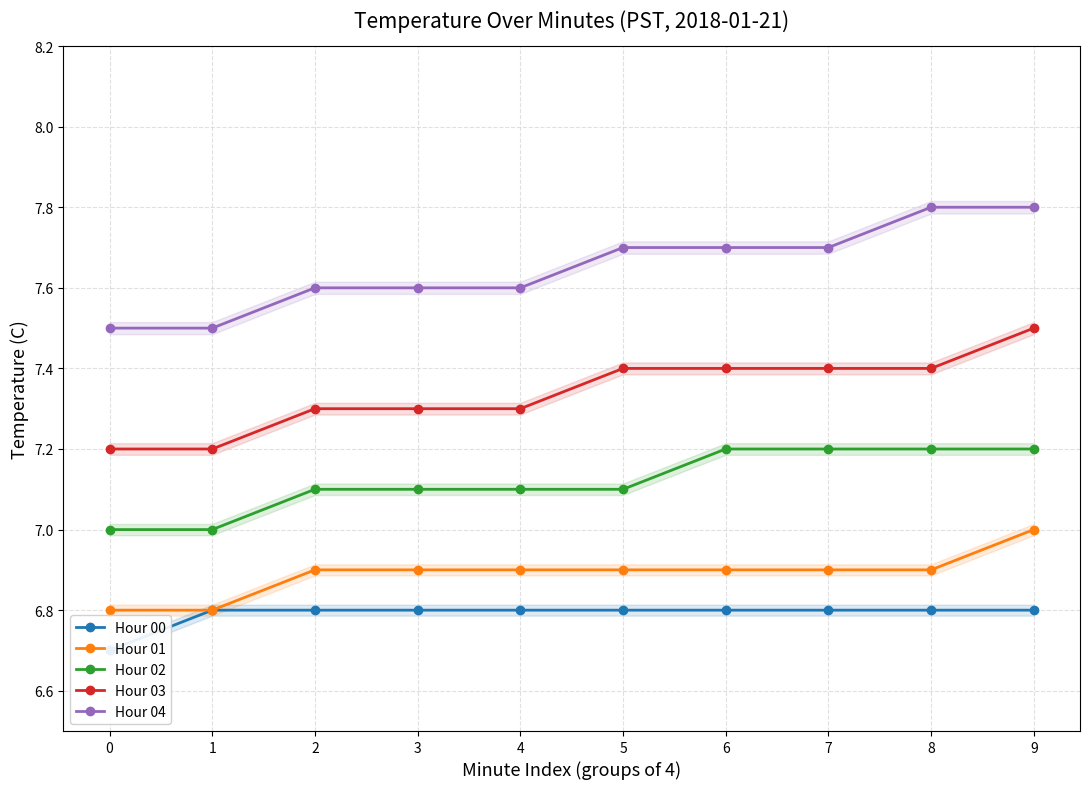

True or false: Hour 02 and Hour 04 intersect in this chart.

False